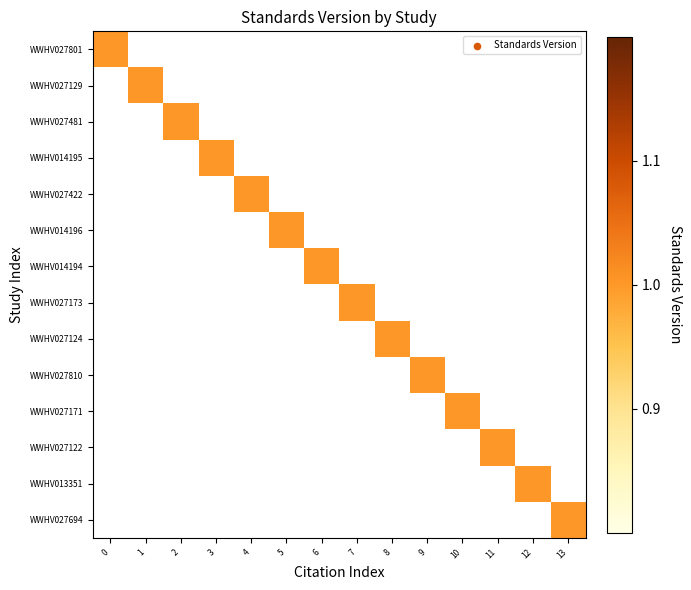

Which series has the largest range (max minus min)?

row_0